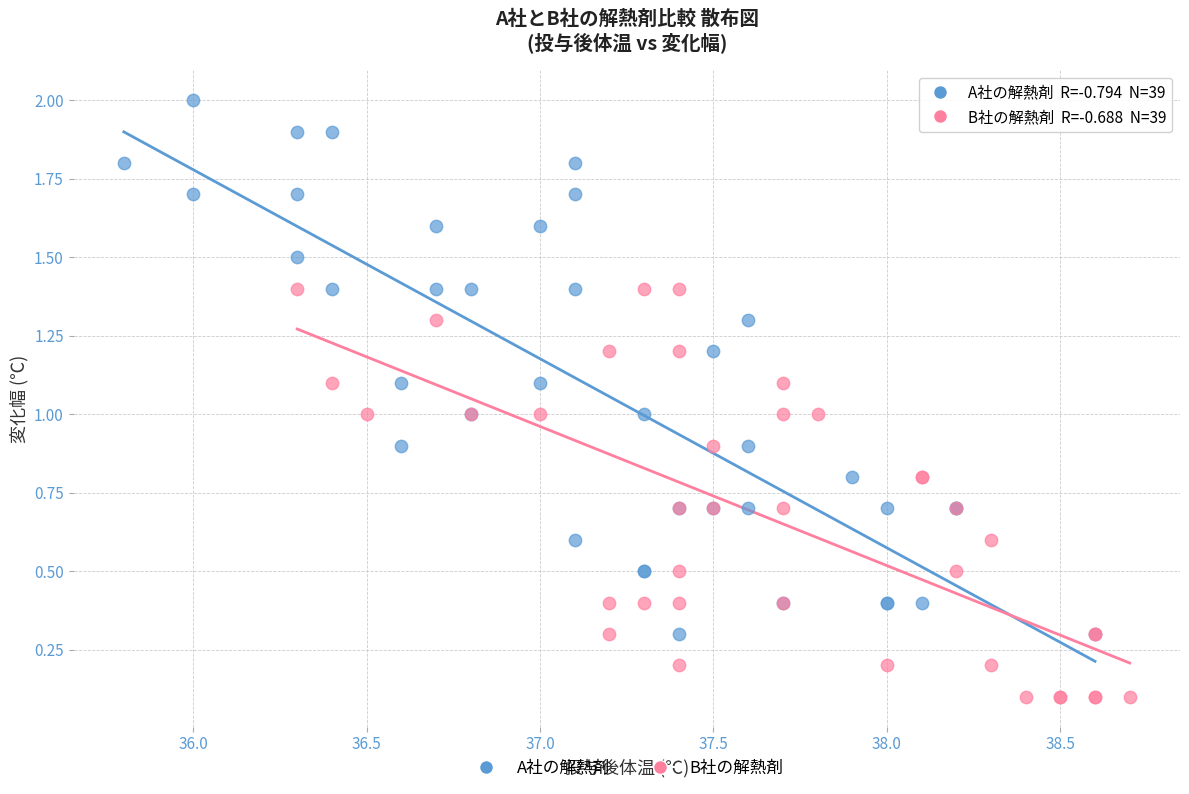

Which series reaches the maximum Y coordinate?

A社の解熱剤